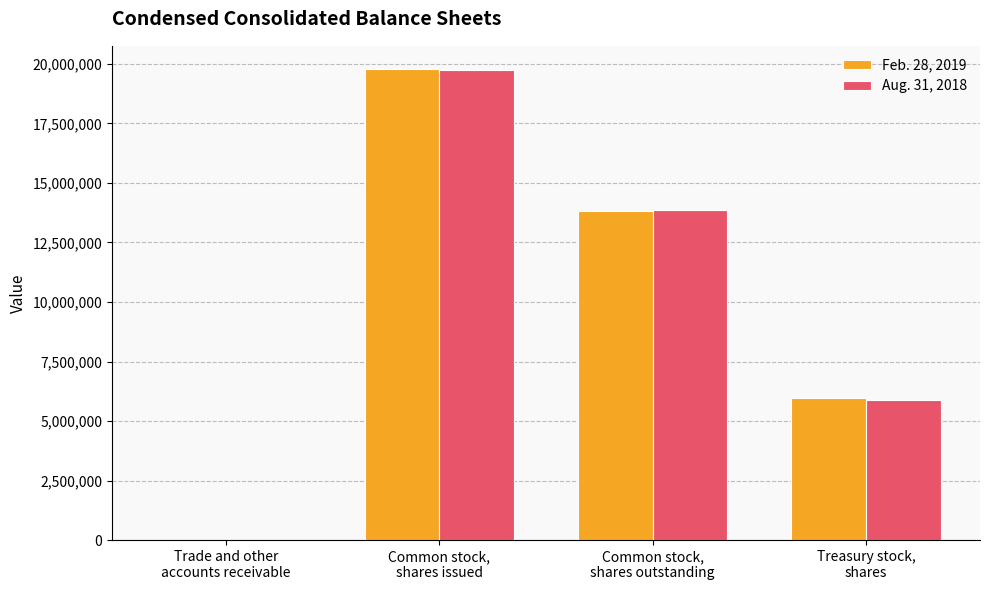

What is the greatest value displayed?

19770339